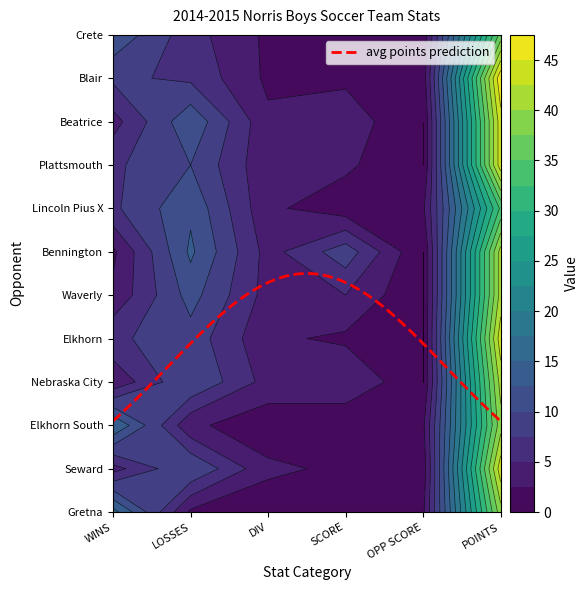

List the labels in order of Blair value, largest first.

POINTS, WINS, LOSSES, DIV, SCORE, OPP SCORE